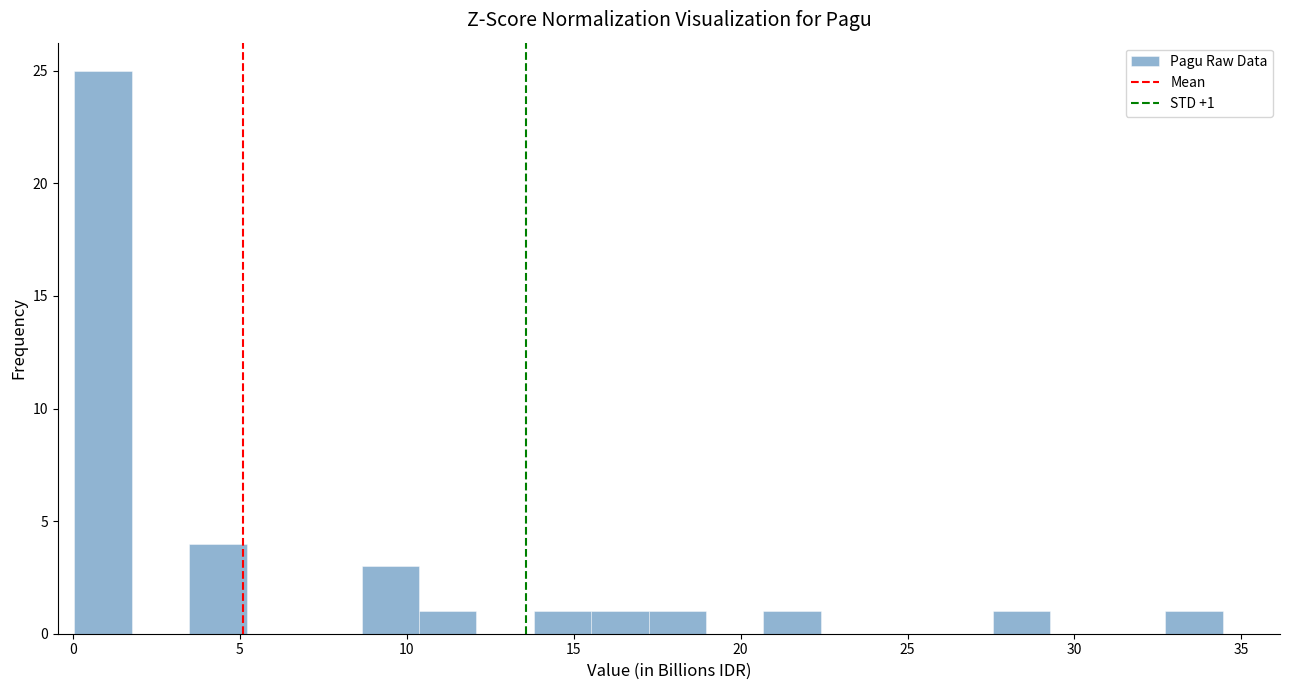

Read against the x-axis, roughly where is the centre of the tallest bar?

1.0